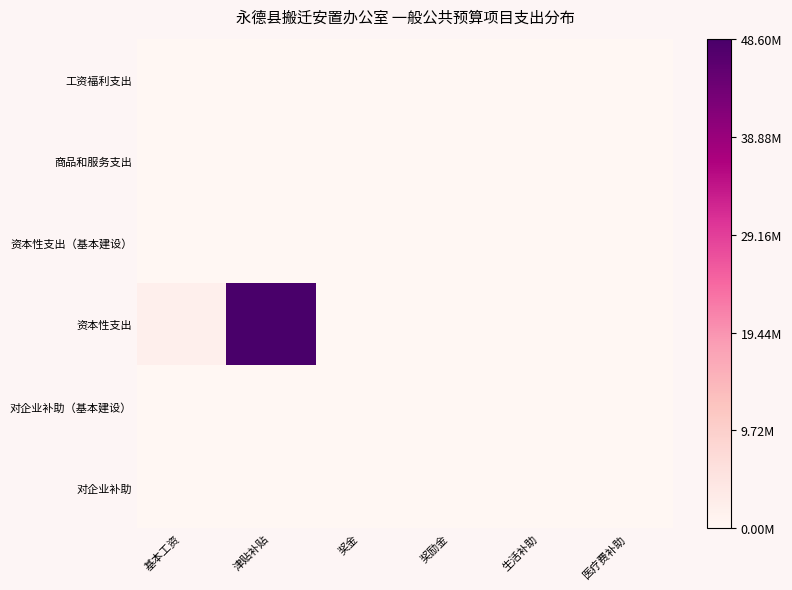

At which category does the chart reach its minimum across all series?

基本工资